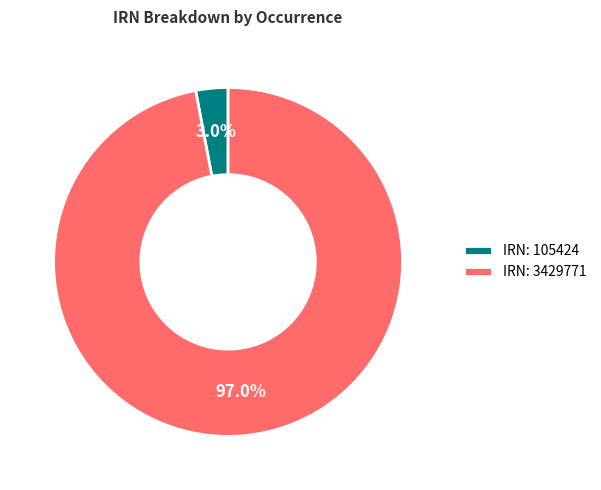

Combined, do IRN: 3429771 and IRN: 105424 account for over 50%?

Yes